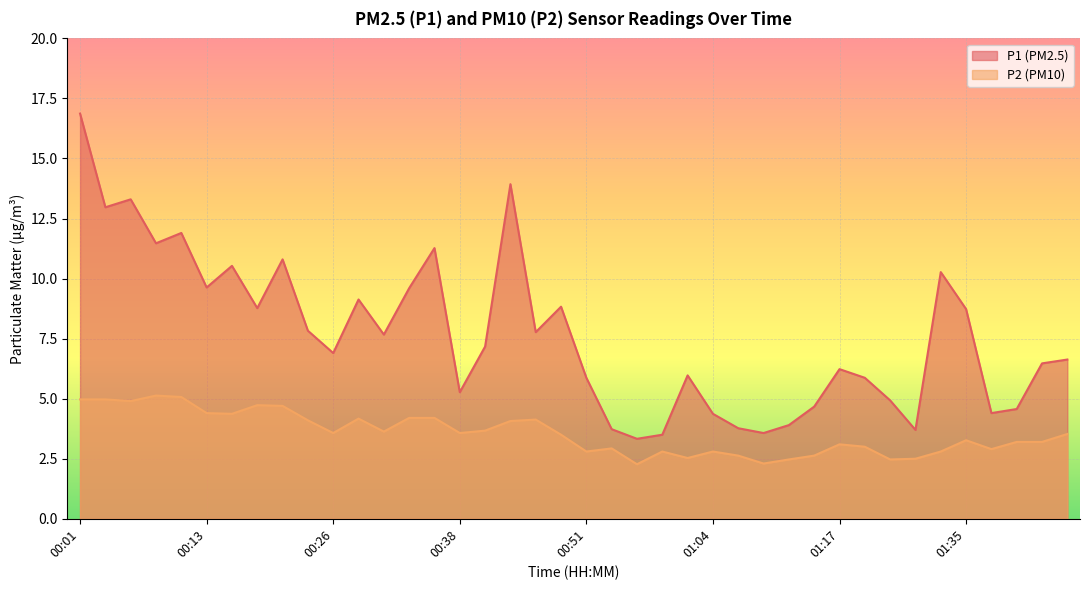

At which label is P2 closest to 3?

01:20